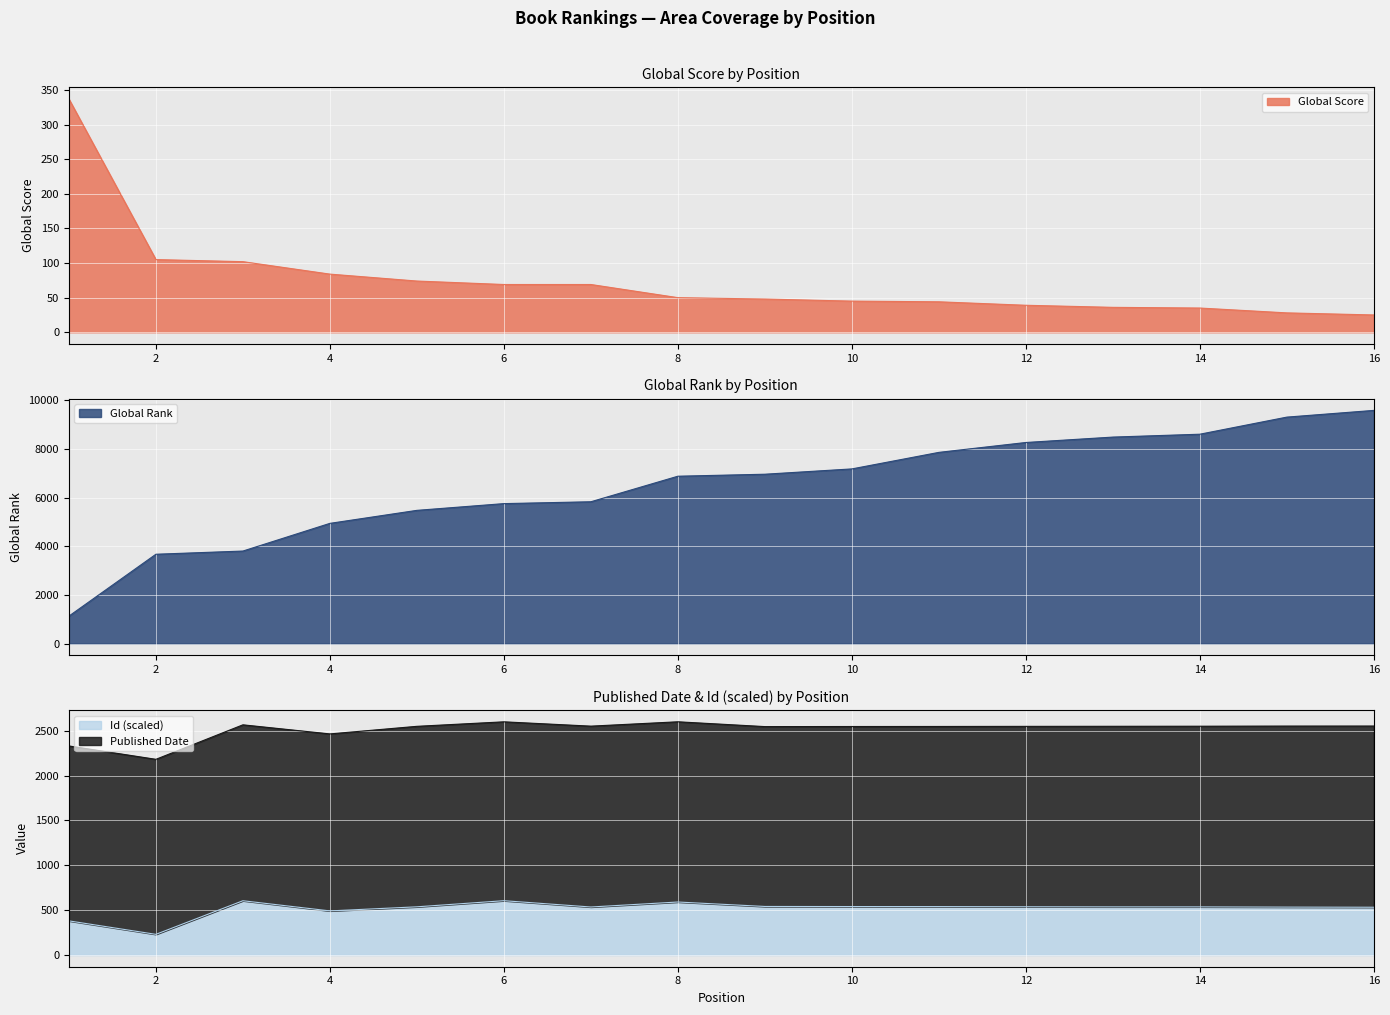

True or false: Global Rank has a value of 5751.0 at 6.

True